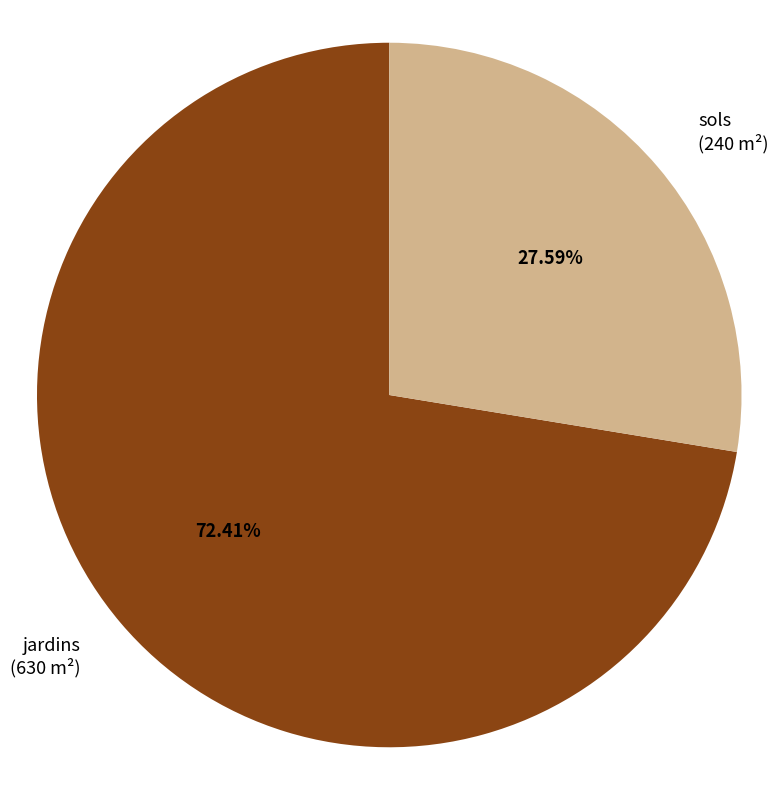

The jardins slice represents 61% of the pie. True or false?

False